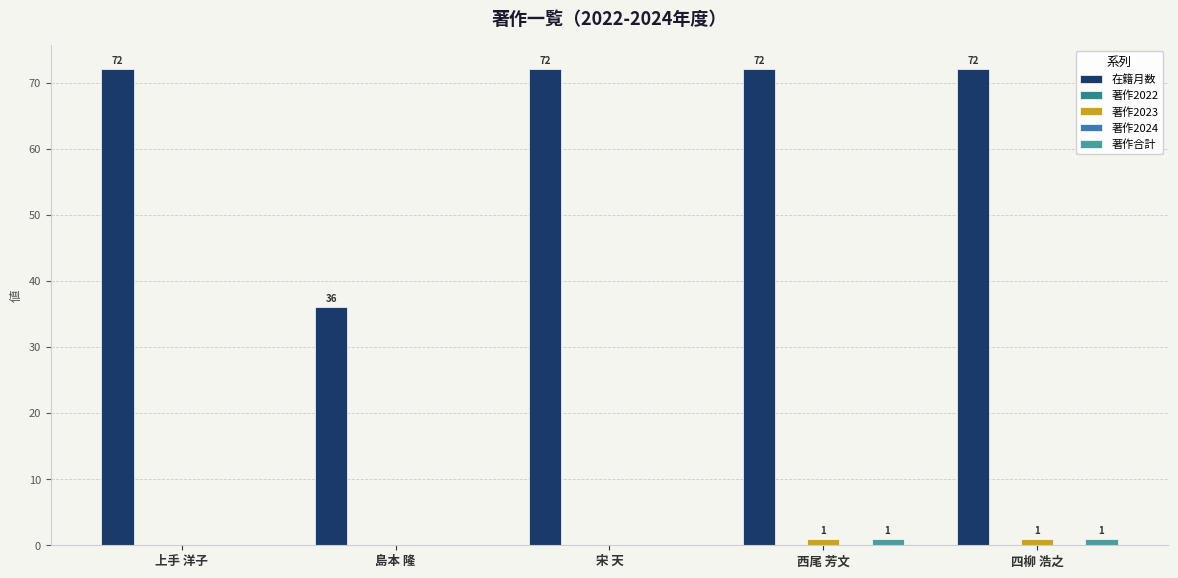

Between 島本 隆 and 四柳 浩之, which series saw the biggest shift?

在籍月数